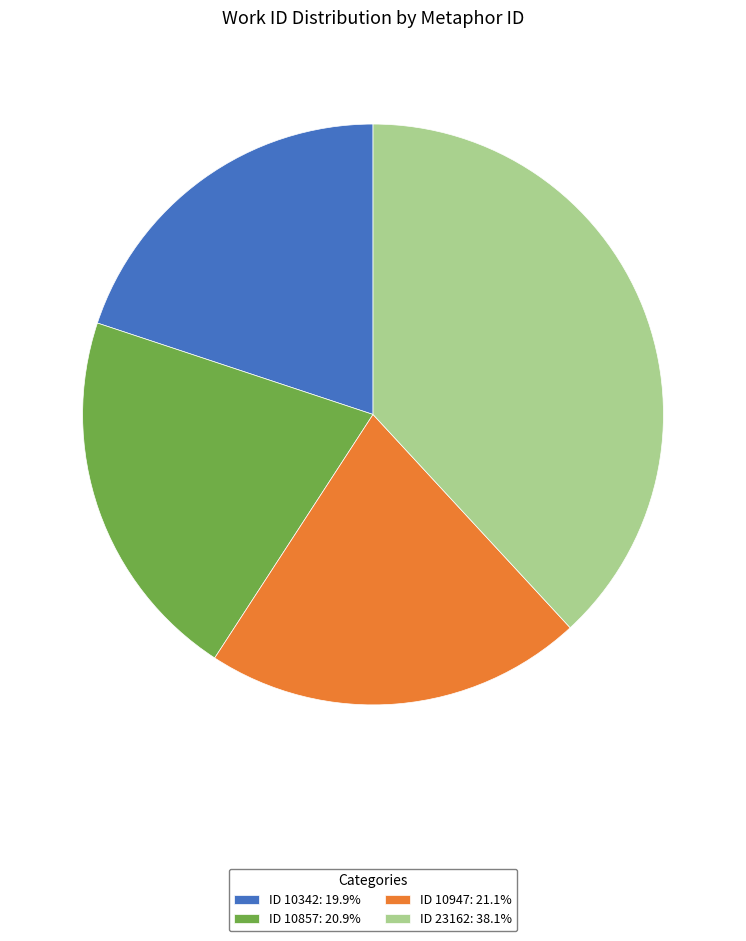

Approximately how many times larger is the value at ID 10857: 20.9% compared to ID 10947: 21.1%?

1.0